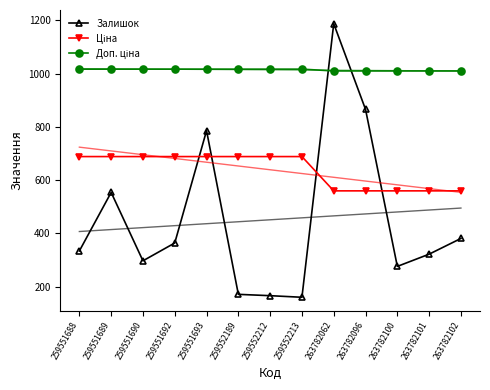

What is the greatest value displayed?

1188.0